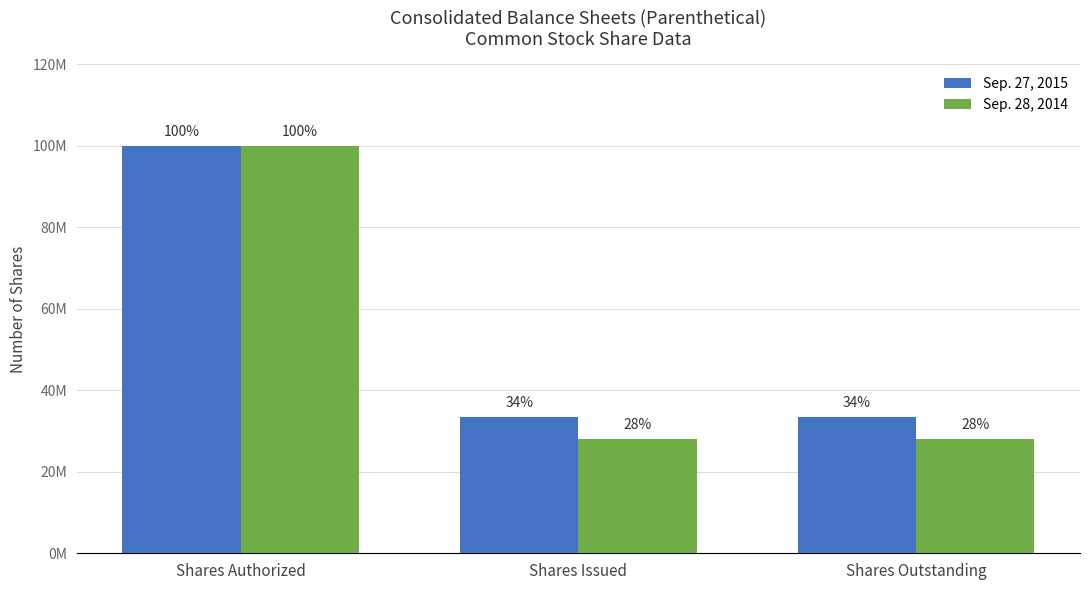

What is the spread (max minus min) of values at Shares Issued?

5438000